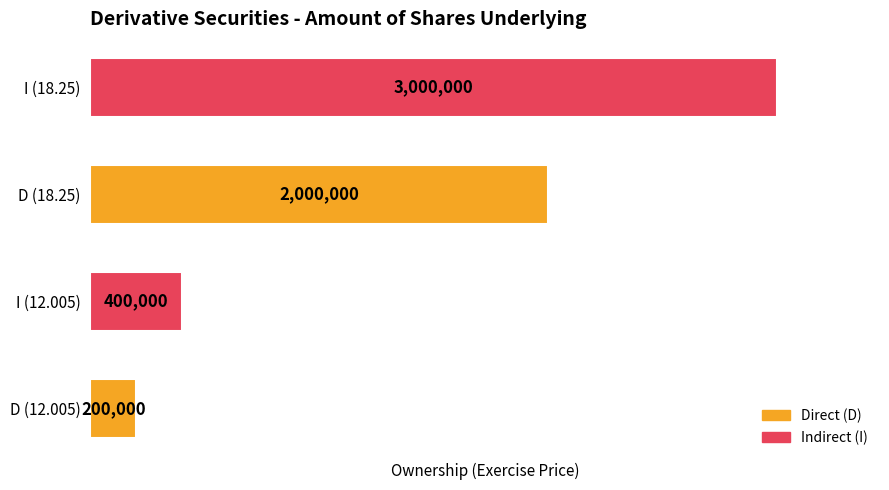

List the labels in order of value, smallest first.

D (12.005), I (12.005), D (18.25), I (18.25)